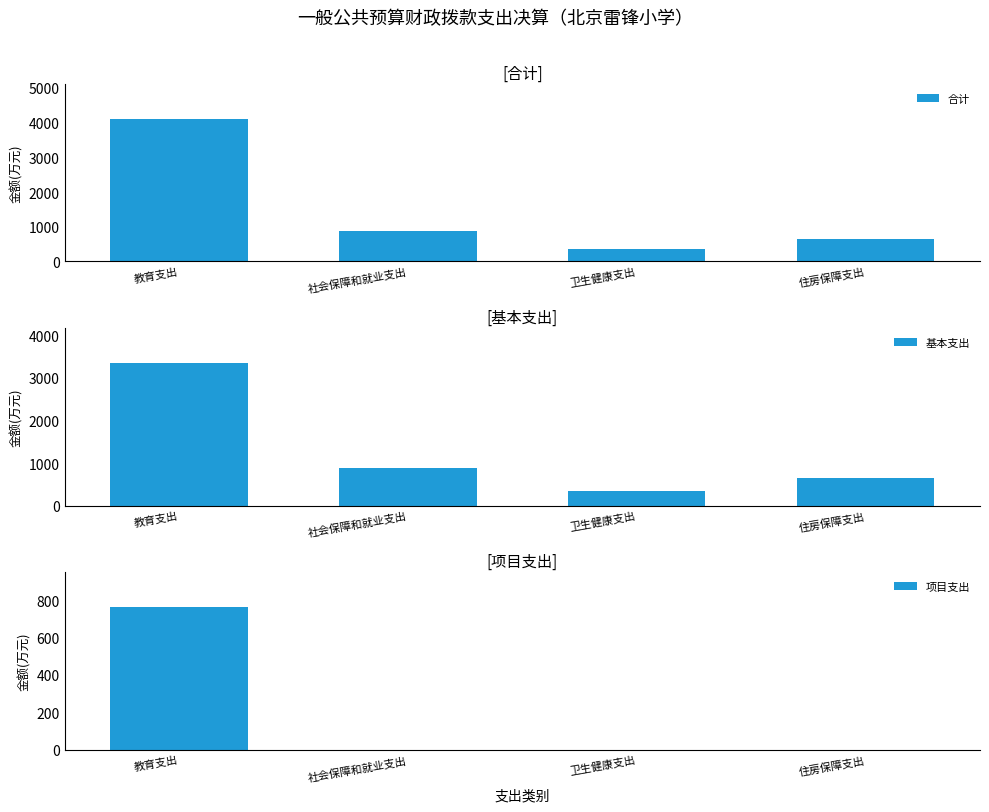

Which series has the largest range (max minus min)?

合计